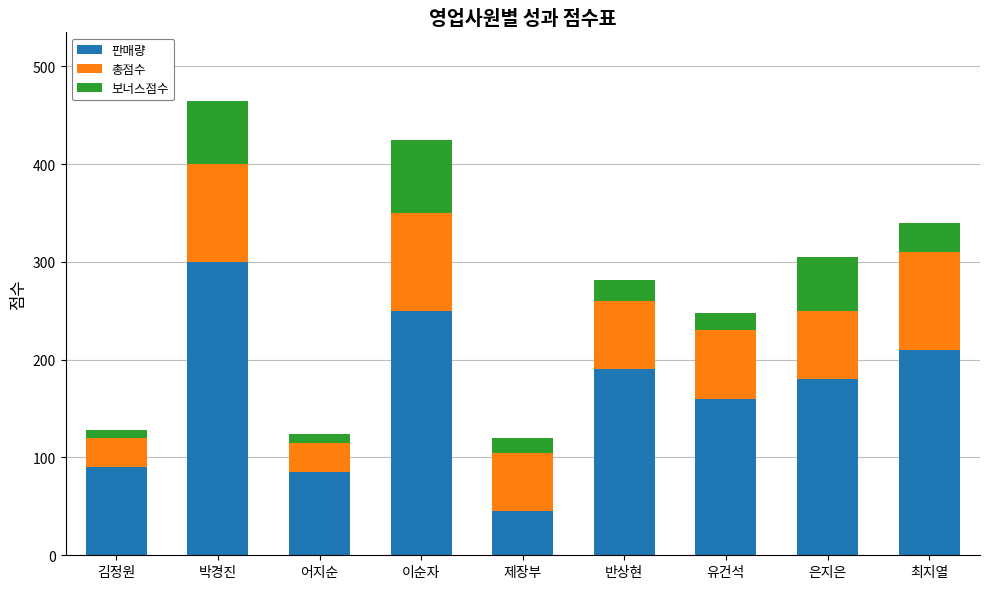

Reading right to left, transcribe the values for 판매량.

최지열=210	은지은=180	유건석=160	반상현=190	제장부=45	이순자=250	어지순=85	박경진=300	김정원=90